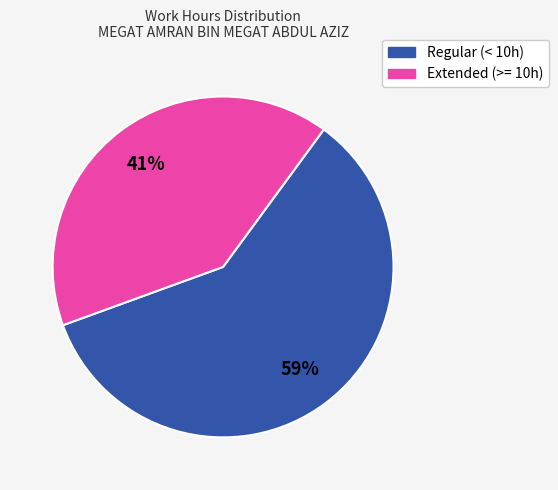

Is there a majority slice in this chart?

Yes